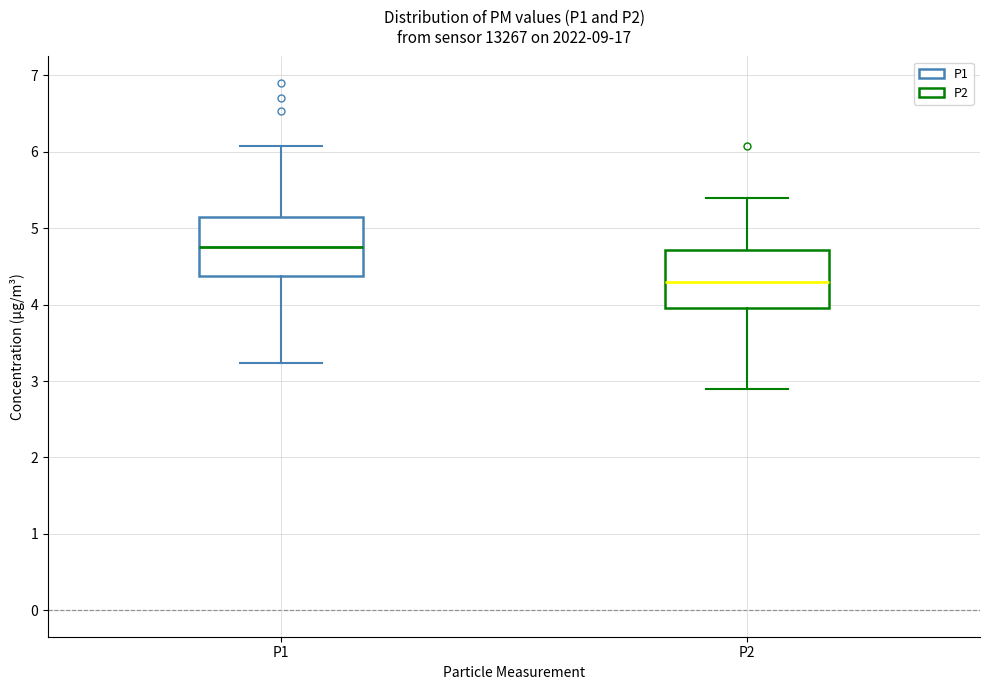

Reading left to right, transcribe this box plot: for each box, give where its median line is, the range the box spans, and where its two whiskers end, as read against the y-axis. The values are not printed on the chart, so give them approximately, as read against the axis.

P1: median 4.8, box 4.4 to 5.1, whiskers 3.2 to 6.1
P2: median 4.3, box 4.0 to 4.7, whiskers 2.9 to 5.4